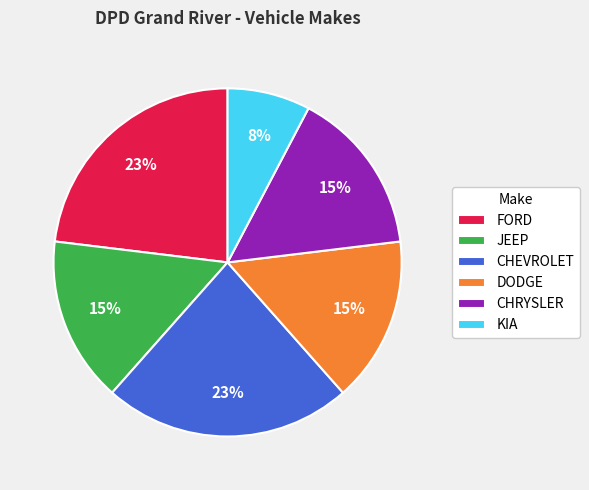

True or false: DODGE accounts for 4% of the total.

False